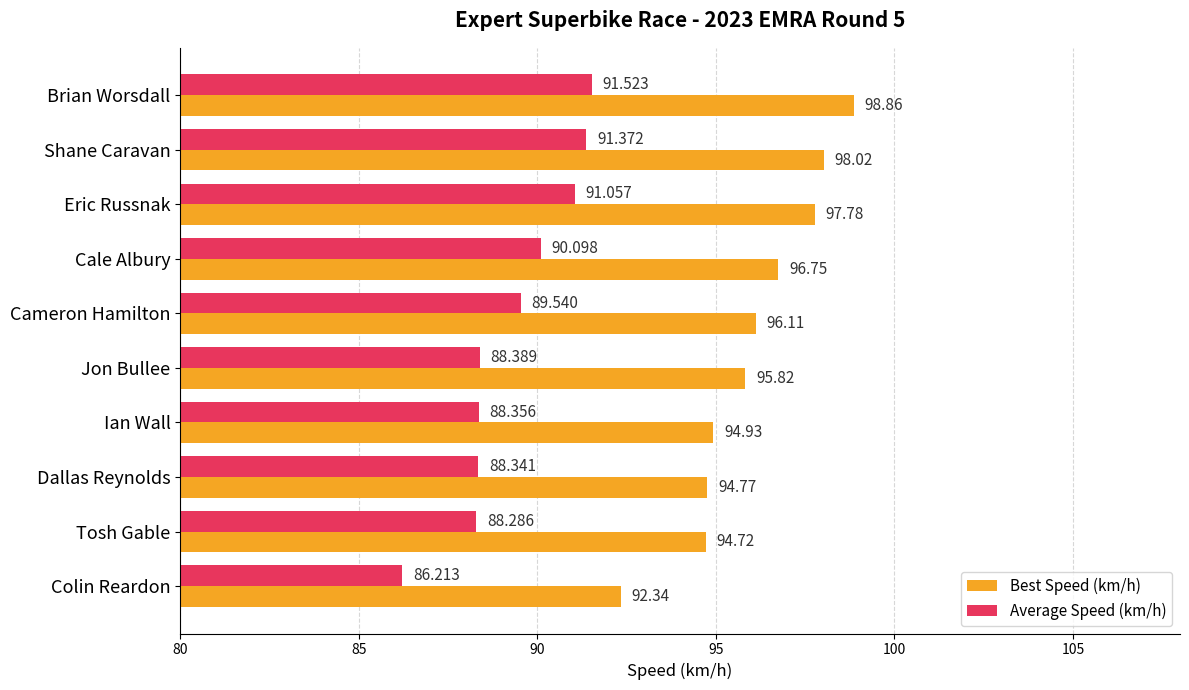

List the labels in order of Best Speed (km/h) value, largest first.

Brian Worsdall, Shane Caravan, Eric Russnak, Cale Albury, Cameron Hamilton, Jon Bullee, Ian Wall, Dallas Reynolds, Tosh Gable, Colin Reardon